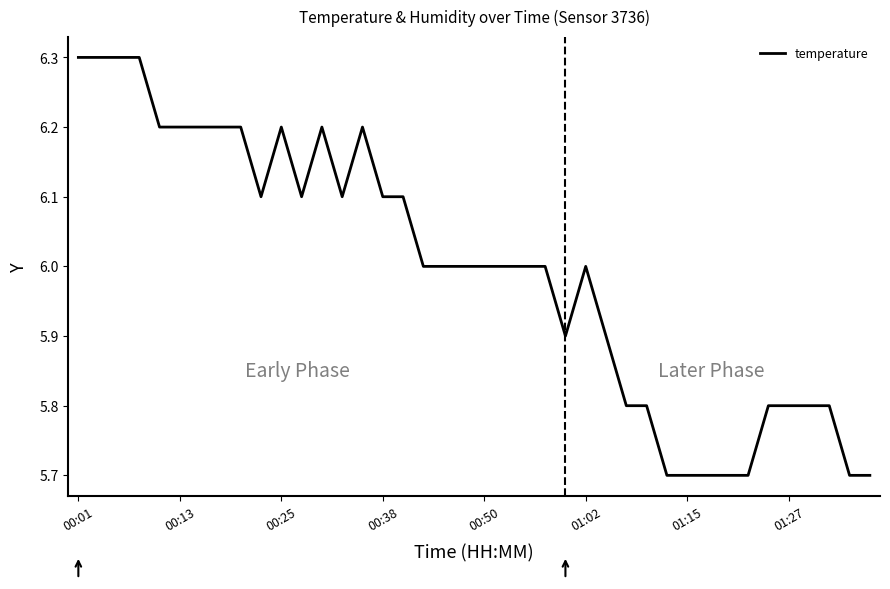

What is the minimum value shown in the chart?

5.7